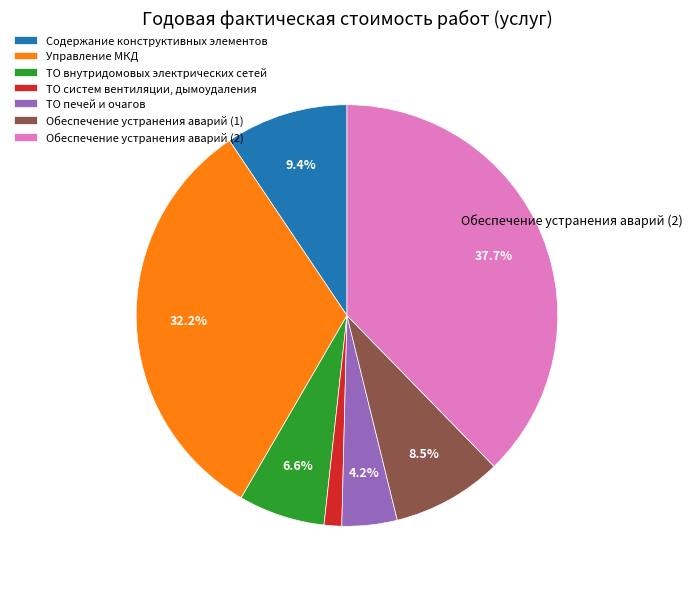

Do ТО печей и очагов and Обеспечение устранения аварий (2) together represent more than half of the pie?

No